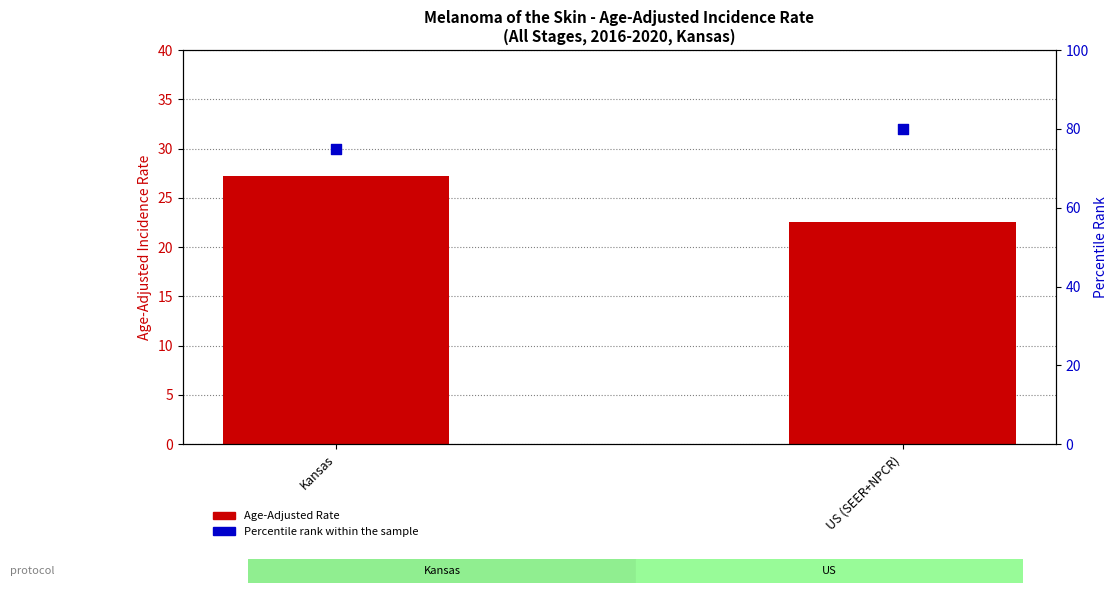

What are all the series names shown in the legend?

Age-Adjusted Rate, Percentile rank within the sample